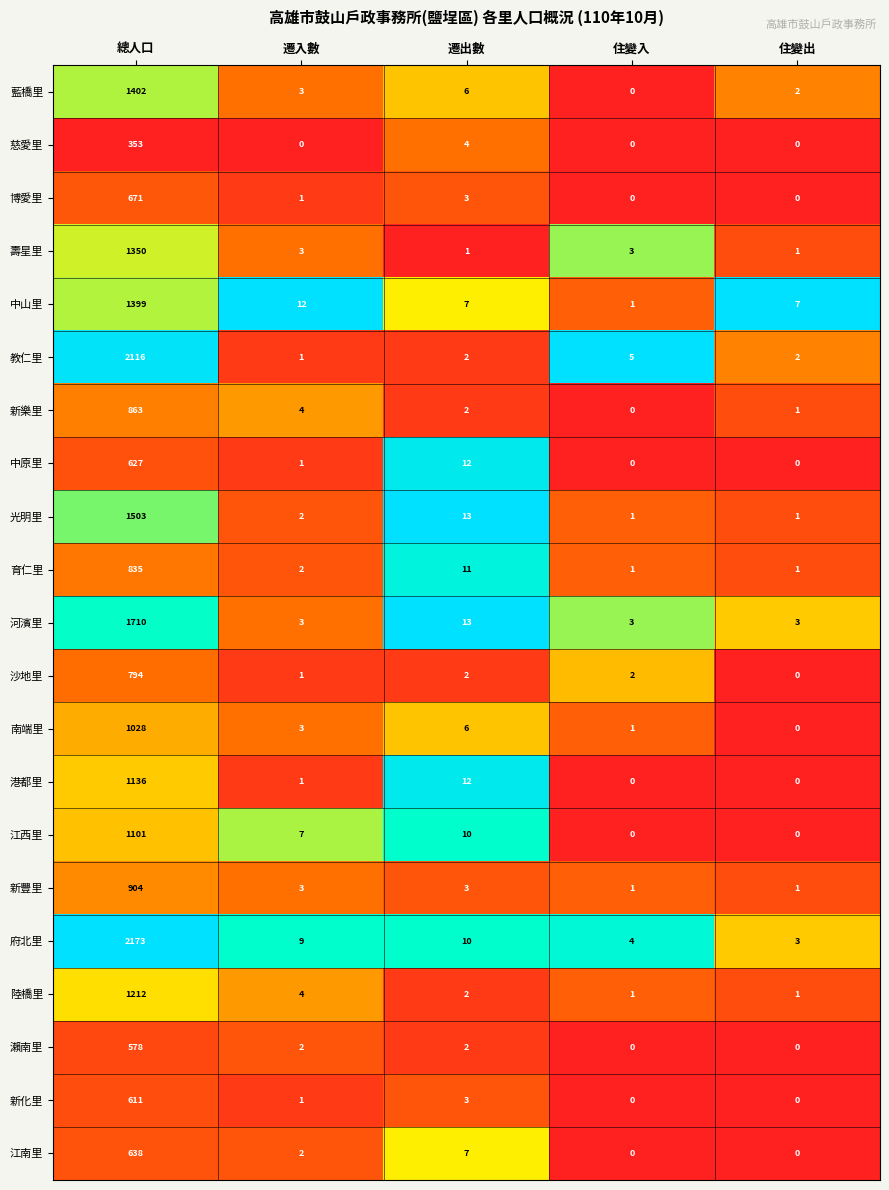

What is the spread (max minus min) of values at 總人口?

1820